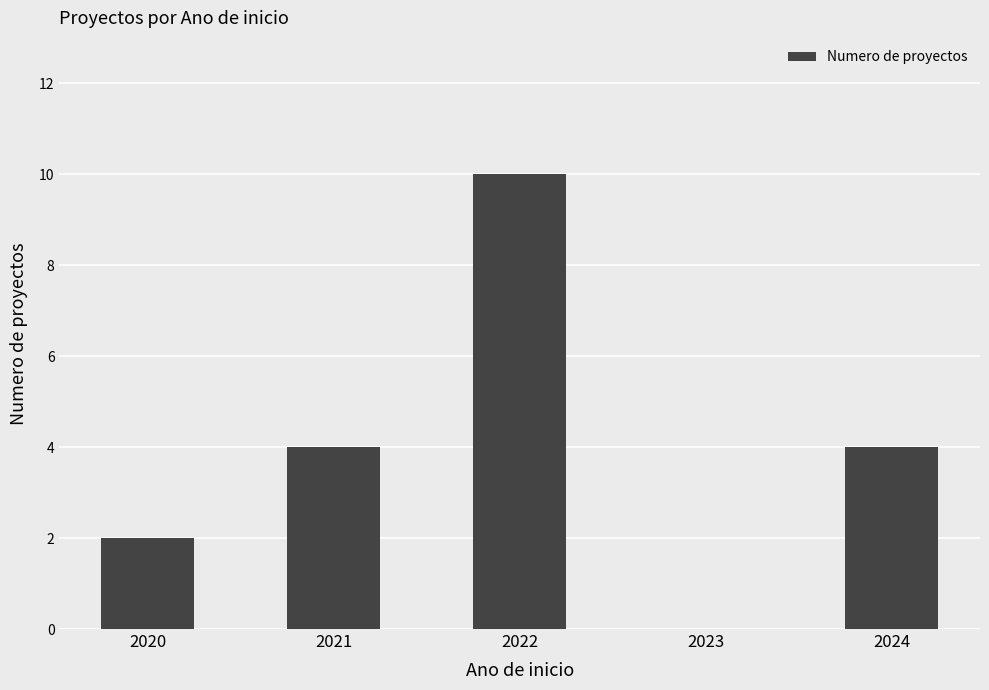

What is the greatest value displayed?

10